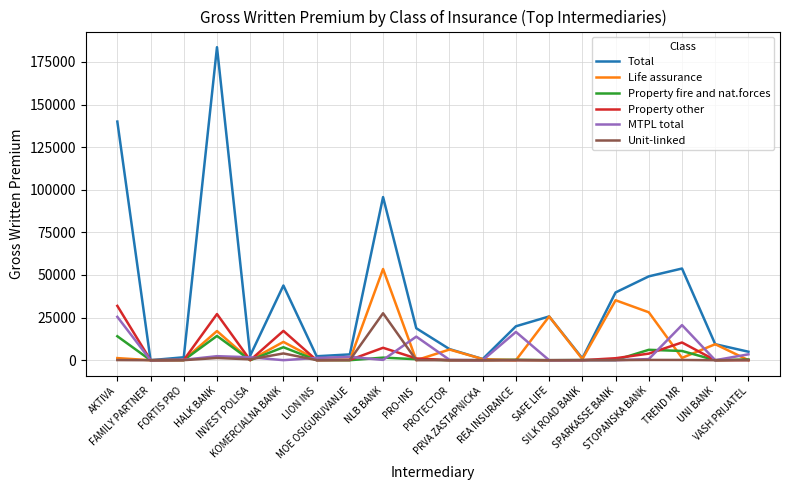

Does the chart have visible grid lines?

Yes